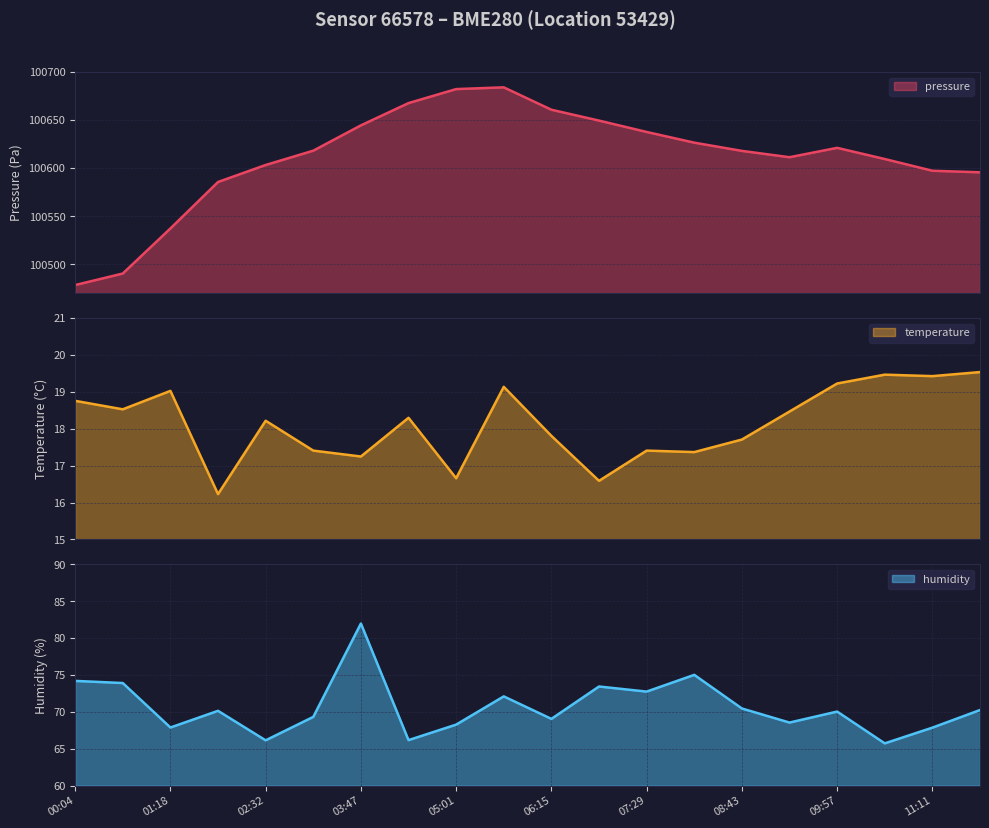

What are all the series names shown in the legend?

pressure, temperature, humidity